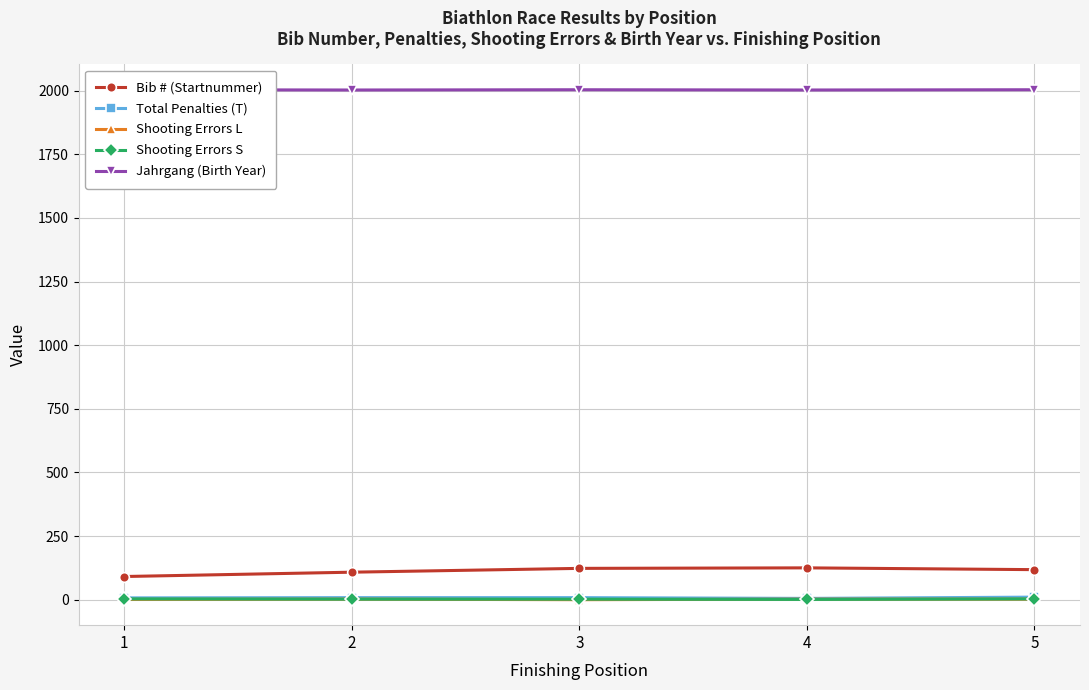

In Total Penalties (T), how many points are lower than both neighbors (excluding endpoints)?

1